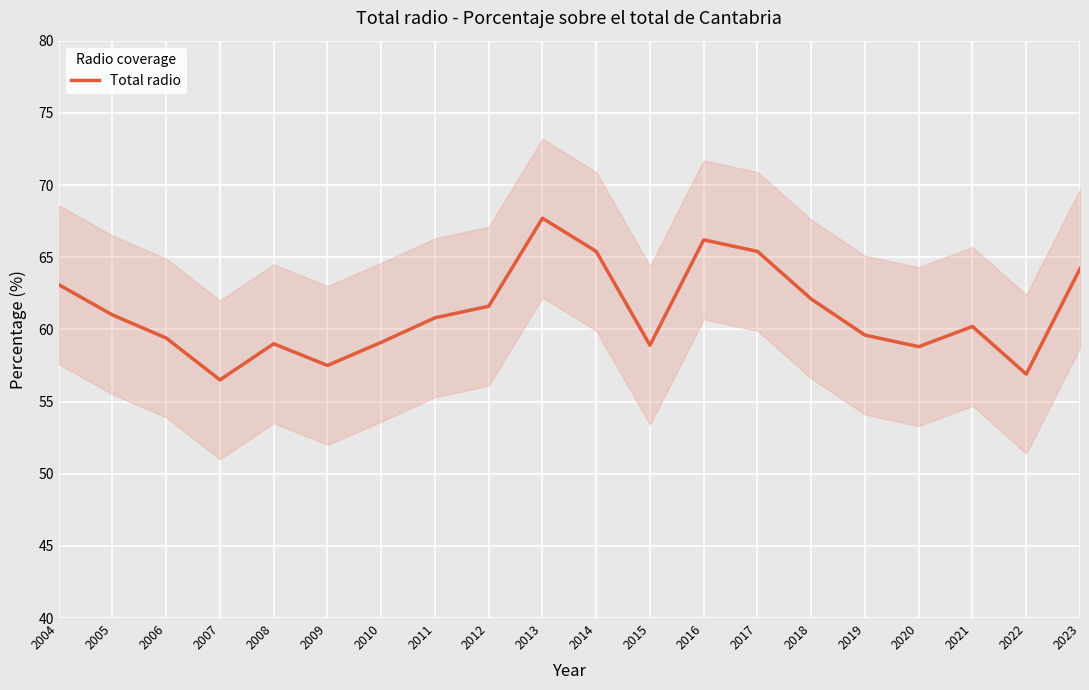

What is the difference between the maximum and minimum values?

11.2